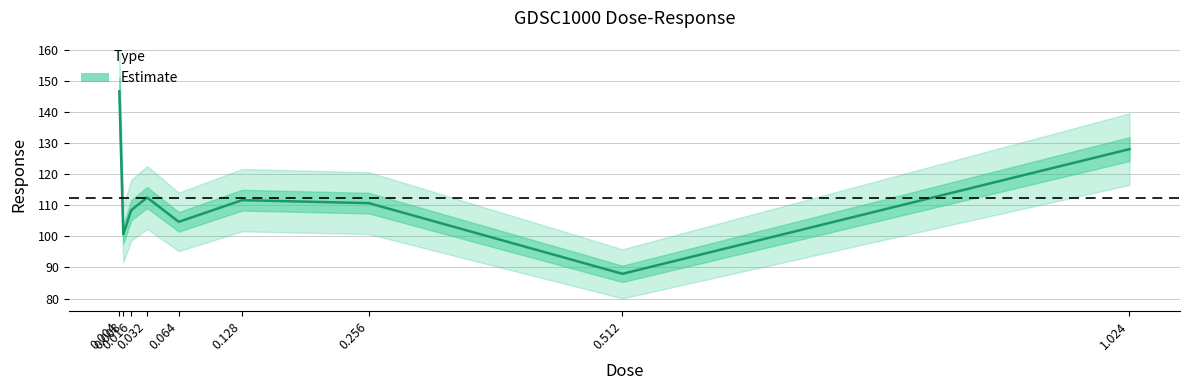

What is the smallest value displayed?

88.0